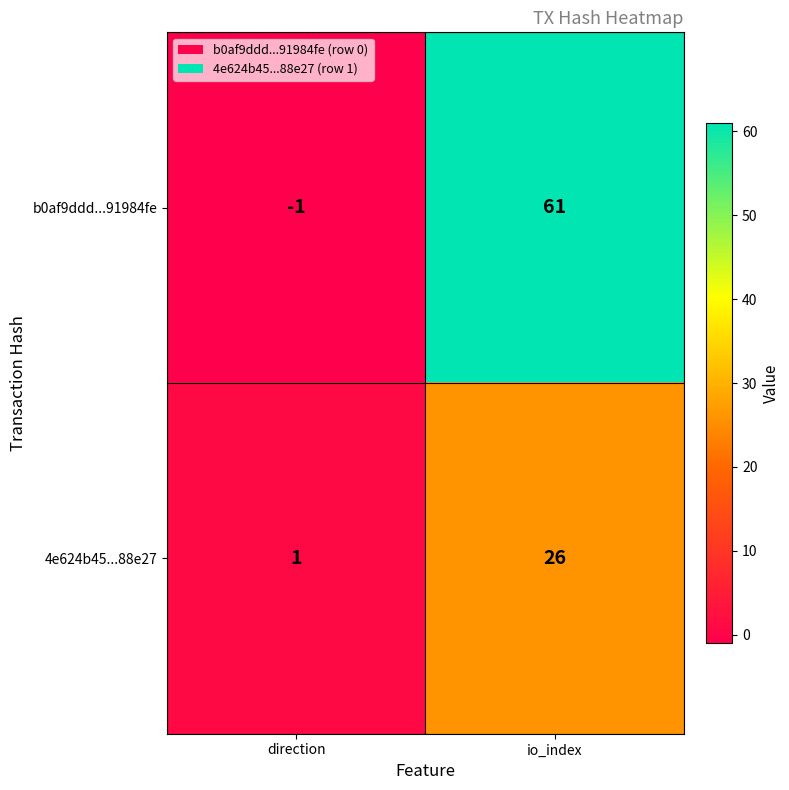

Where is b0af9ddd...91984fe nearest to the value 30?

direction